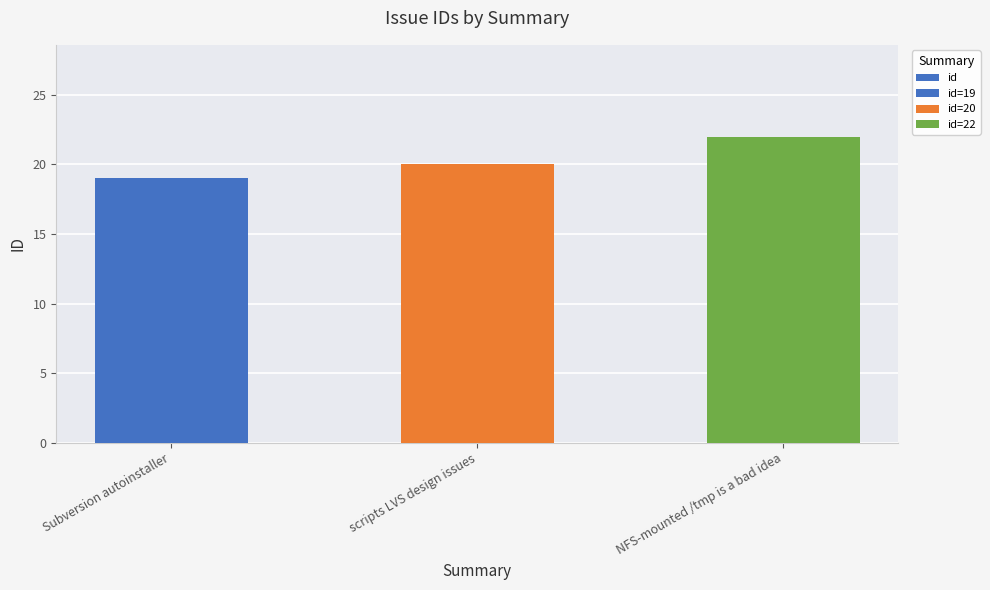

What is the value of the 1st bar from the left?

19